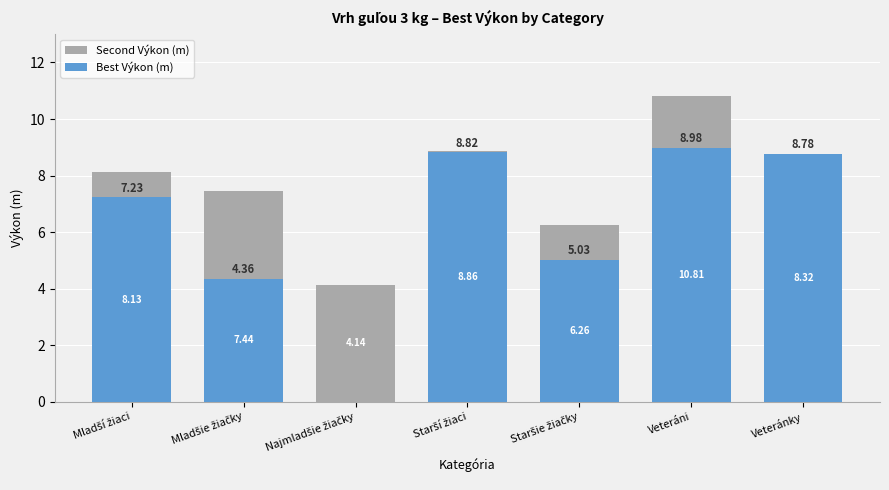

The Best Výkon (m) series shows 0.0 at Najmladšie žiačky. True or false?

True